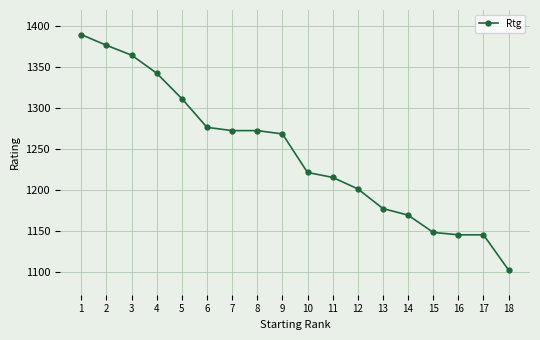

Between 5 and 9, which is larger?

5